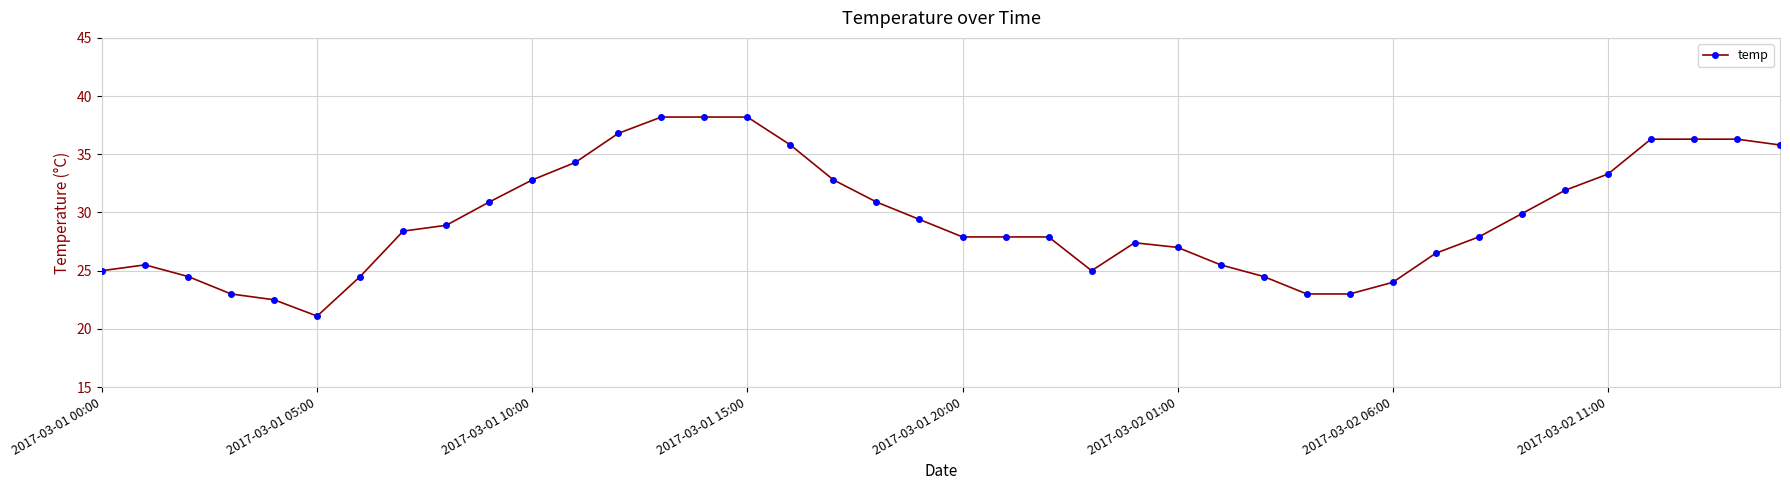

What is the sum of all values?

1179.0